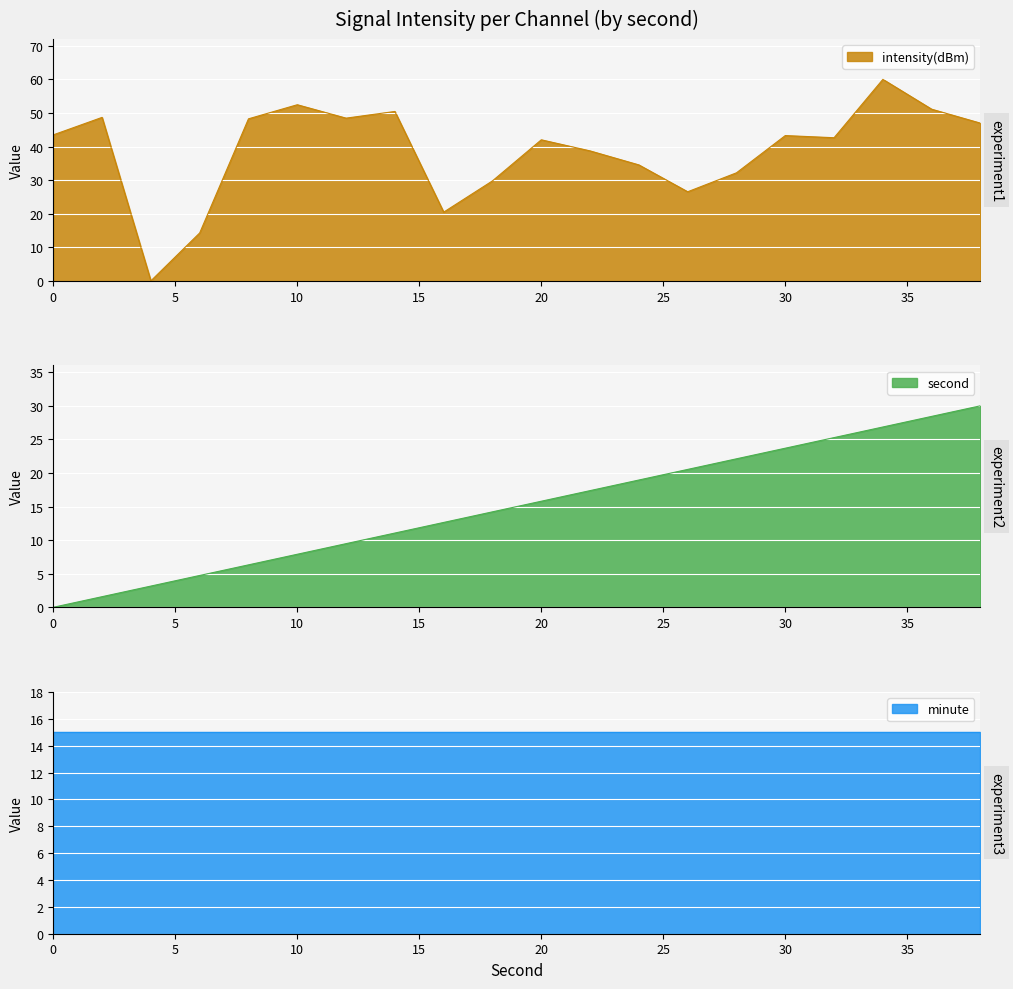

How many categories are shown in the chart?

20